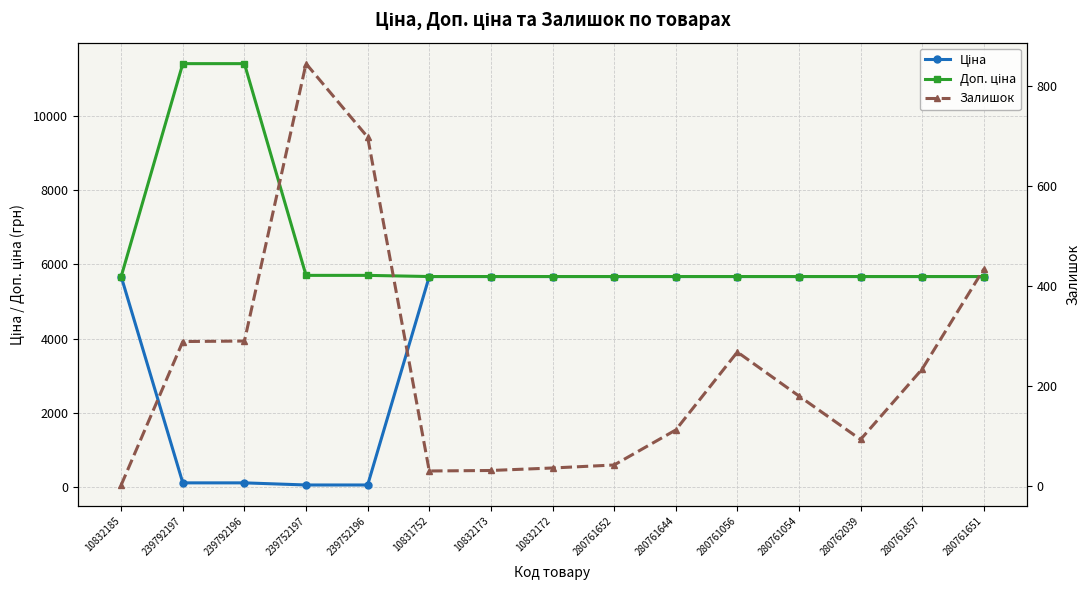

What is the spread (max minus min) of values at 280761857?

5439.8